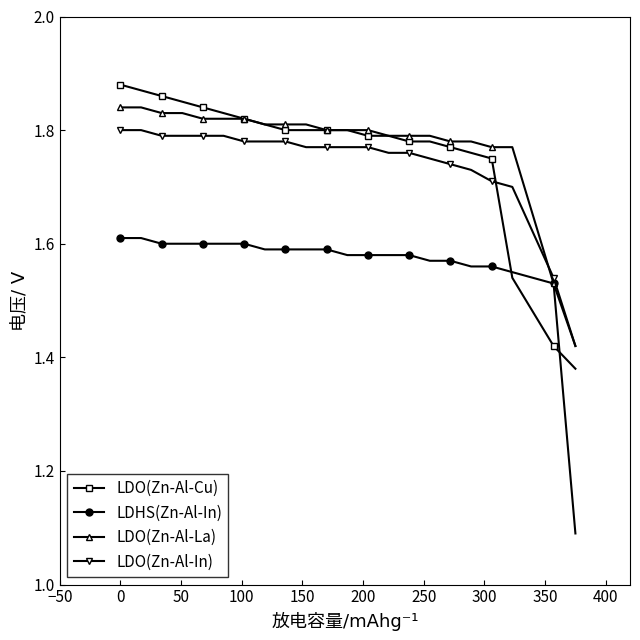

Count the LDO(Zn-Al-In) values in the range 1 to 2.

22